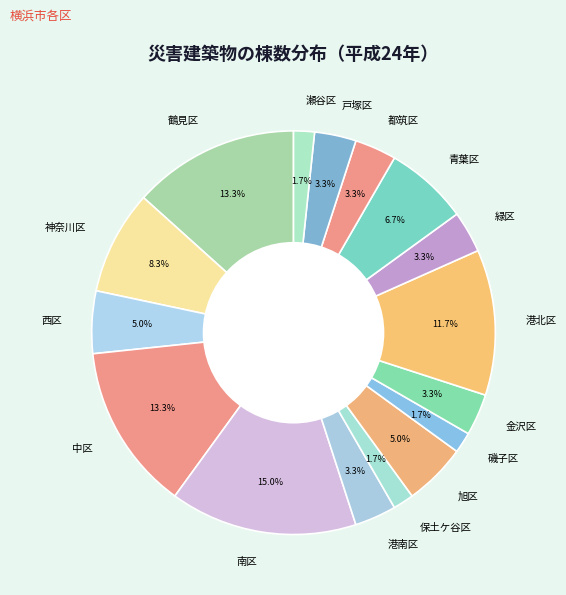

Which category has the biggest portion of the pie?

南区